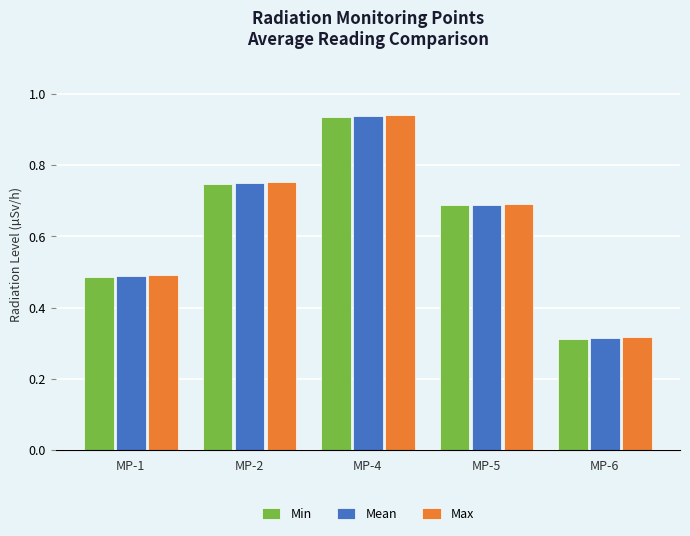

Rank the categories by Min value from lowest to highest.

MP-6, MP-1, MP-5, MP-2, MP-4